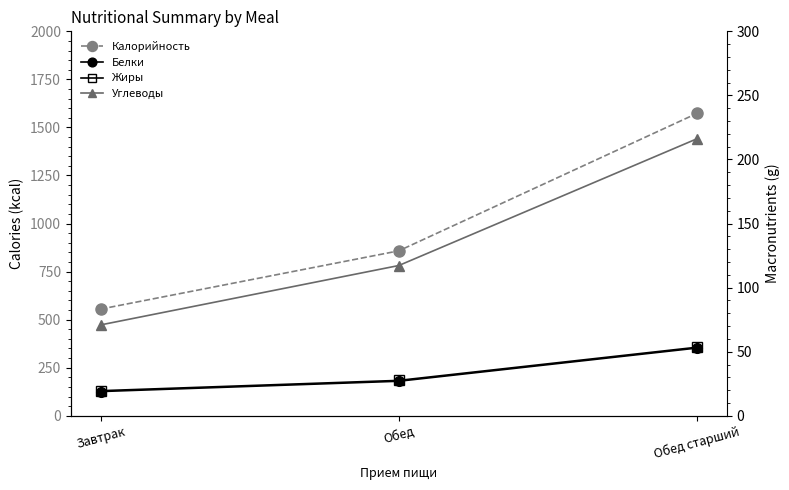

Does the chart display data point markers on the line(s)?

Yes